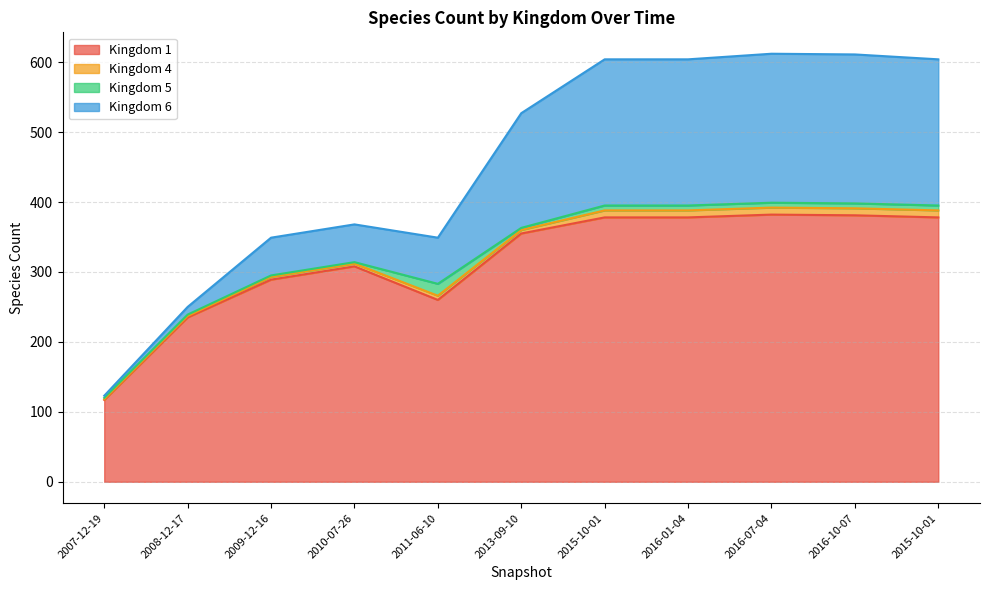

How many distinct data groups are displayed?

4